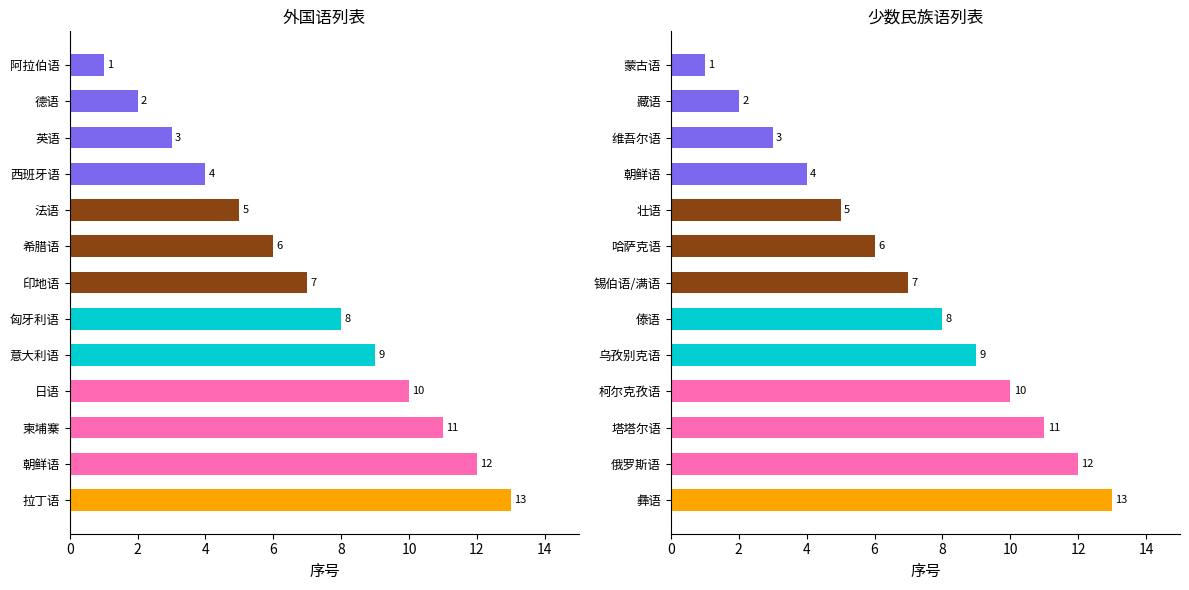

What is the minimum value for 外国语?

1